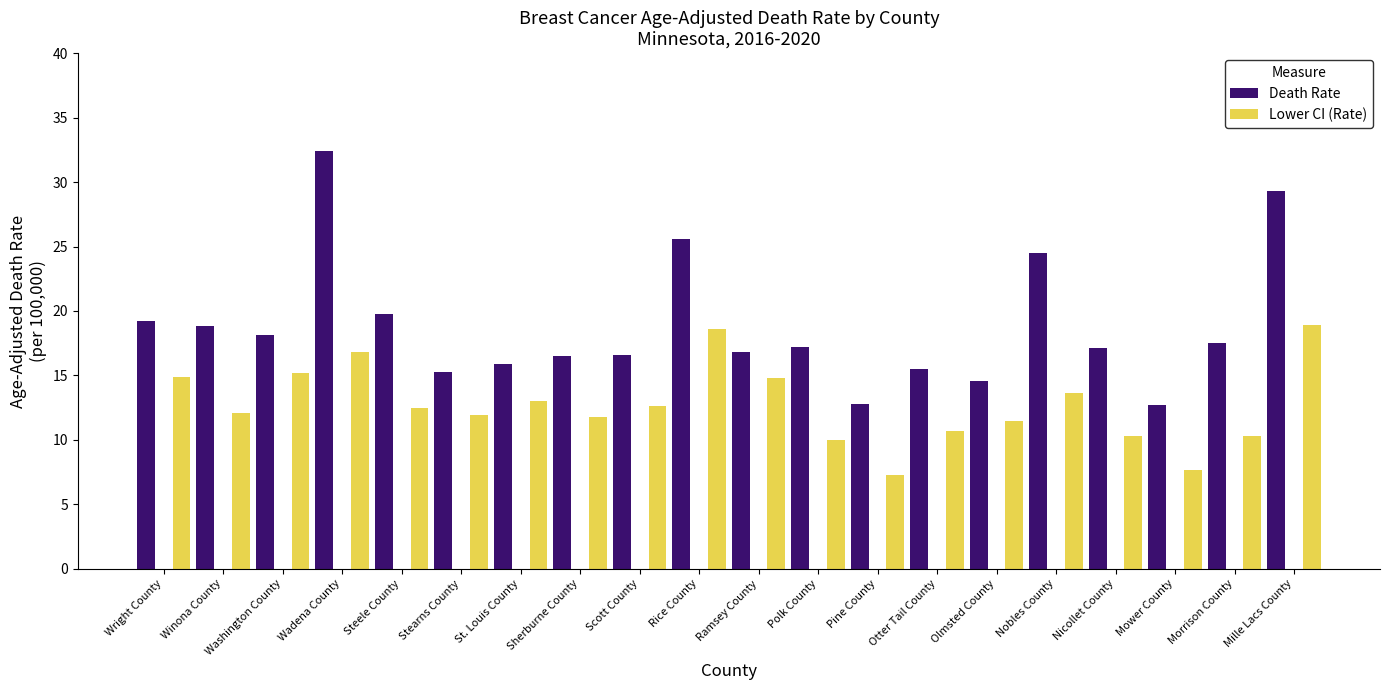

What is the total value across all series at Sherburne County?

28.3